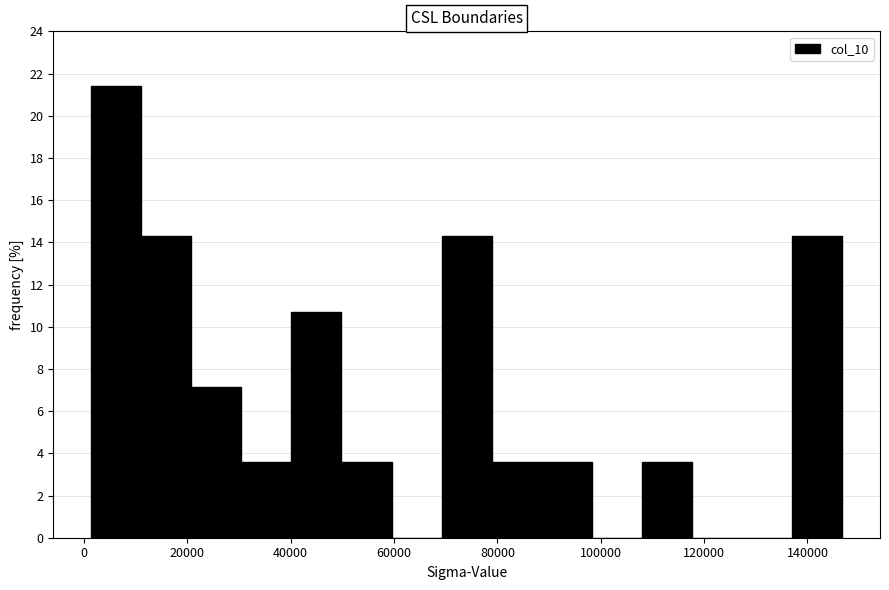

Reading left to right, list every bar in this chart as the range it spans on the x-axis followed by its height. Neither the bar edges nor the heights are printed on the chart, so give them approximately, as read against the axes.

2000 to 12000: 21.4
12000 to 20000: 14.2
20000 to 30000: 7.2
30000 to 40000: 3.6
40000 to 50000: 10.8
50000 to 60000: 3.6
60000 to 70000: 0
70000 to 78000: 14.2
78000 to 88000: 3.6
88000 to 98000: 3.6
98000 to 108000: 0
108000 to 118000: 3.6
118000 to 128000: 0
128000 to 138000: 0
138000 to 146000: 14.2